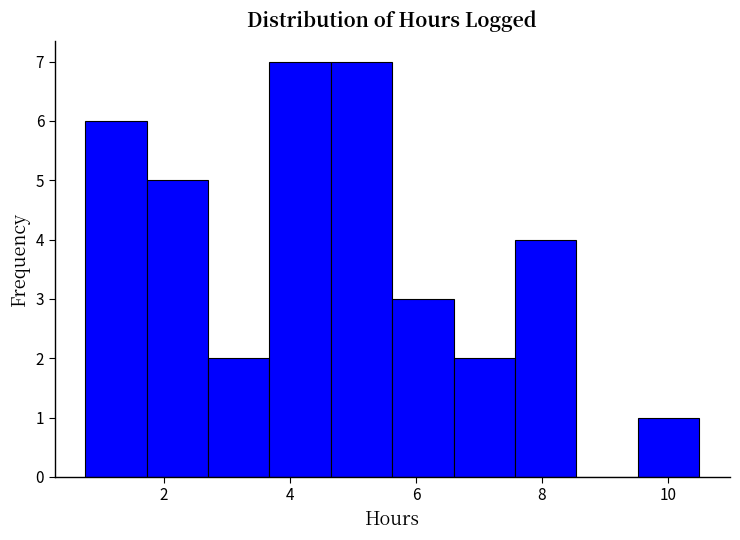

Reading left to right, transcribe this chart: for each bar, give the range it covers on the x-axis and its height. Neither the bar edges nor the heights are printed on the chart, so give them approximately, as read against the axes.

0.8 to 1.8: 6
1.8 to 2.8: 5
2.8 to 3.6: 2
3.6 to 4.6: 7
4.6 to 5.6: 7
5.6 to 6.6: 3
6.6 to 7.6: 2
7.6 to 8.6: 4
8.6 to 9.6: 0
9.6 to 10.6: 1